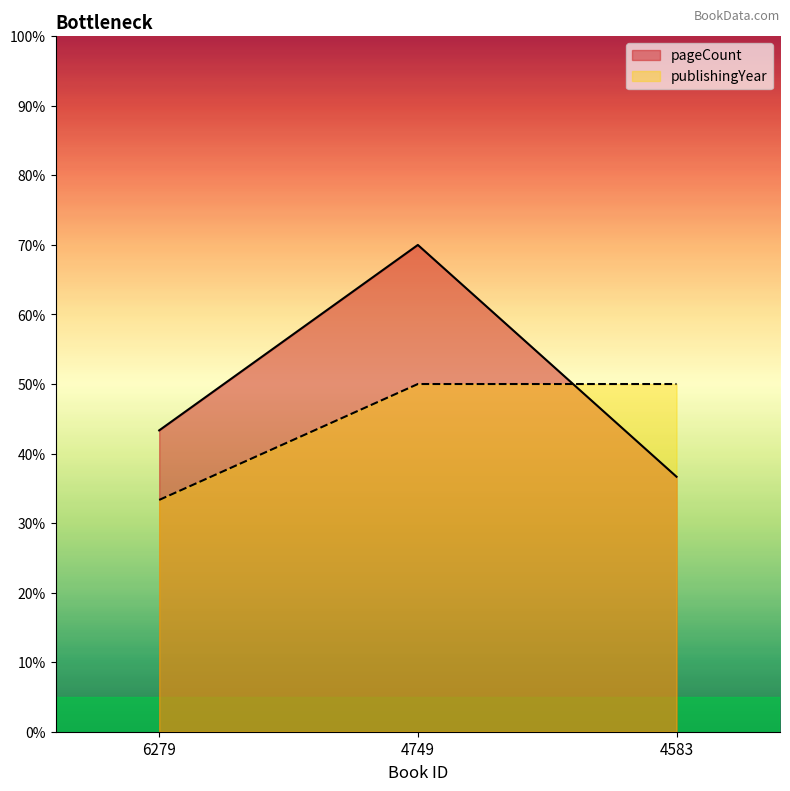

What is the minimum value shown in the chart?

33.3